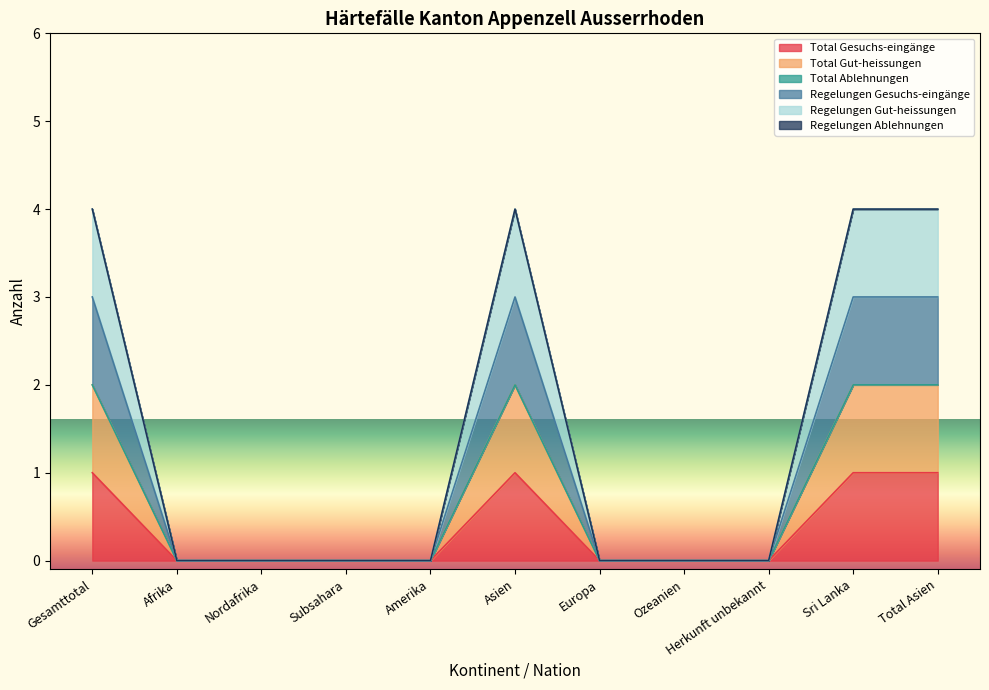

Does the chart display data point markers on the line(s)?

No